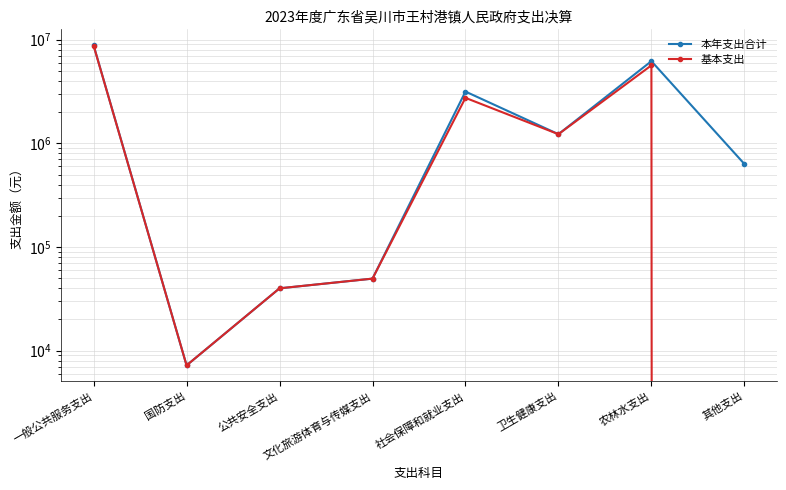

Which series has the widest spread of values?

本年支出合计